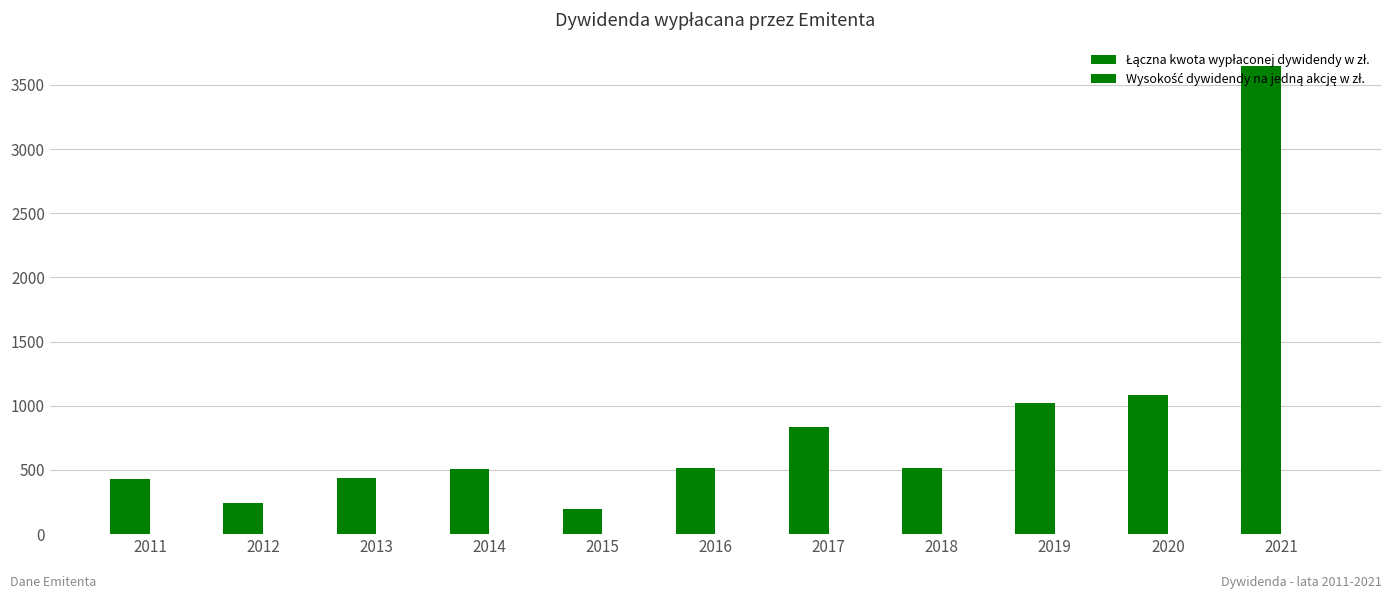

Are the bars horizontal?

No